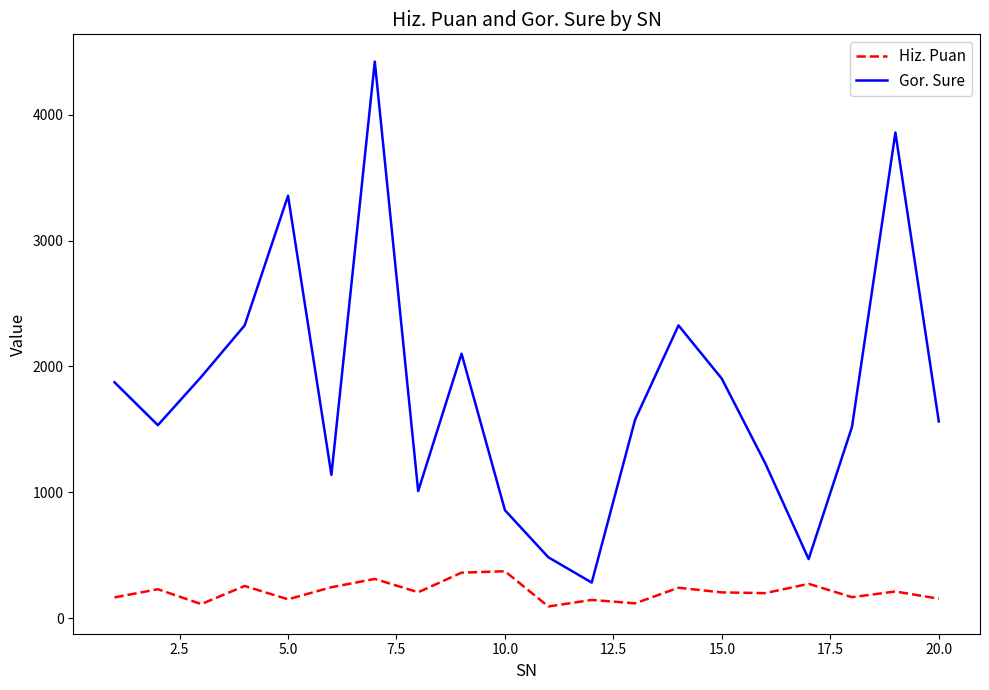

True or false: Gor. Sure and Hiz. Puan intersect in this chart.

False